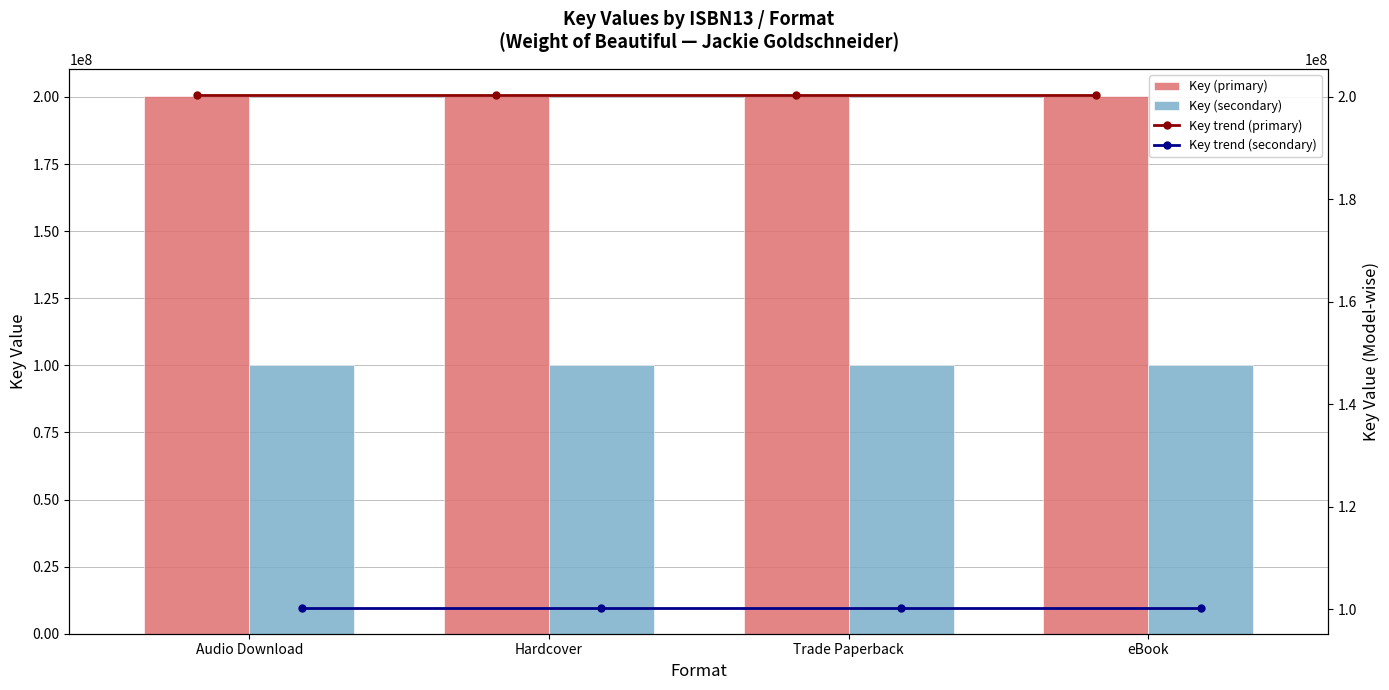

Reading left to right, what are all the values shown in this chart?

Key (primary): 200418447.0	200418447.0	200418447.0	200418447.0
Key (secondary): 100209223.5	100209223.5	100209223.5	100209223.5
Key trend (primary): 200418447.0	200418447.0	200418447.0	200418447.0
Key trend (secondary): 100209223.5	100209223.5	100209223.5	100209223.5